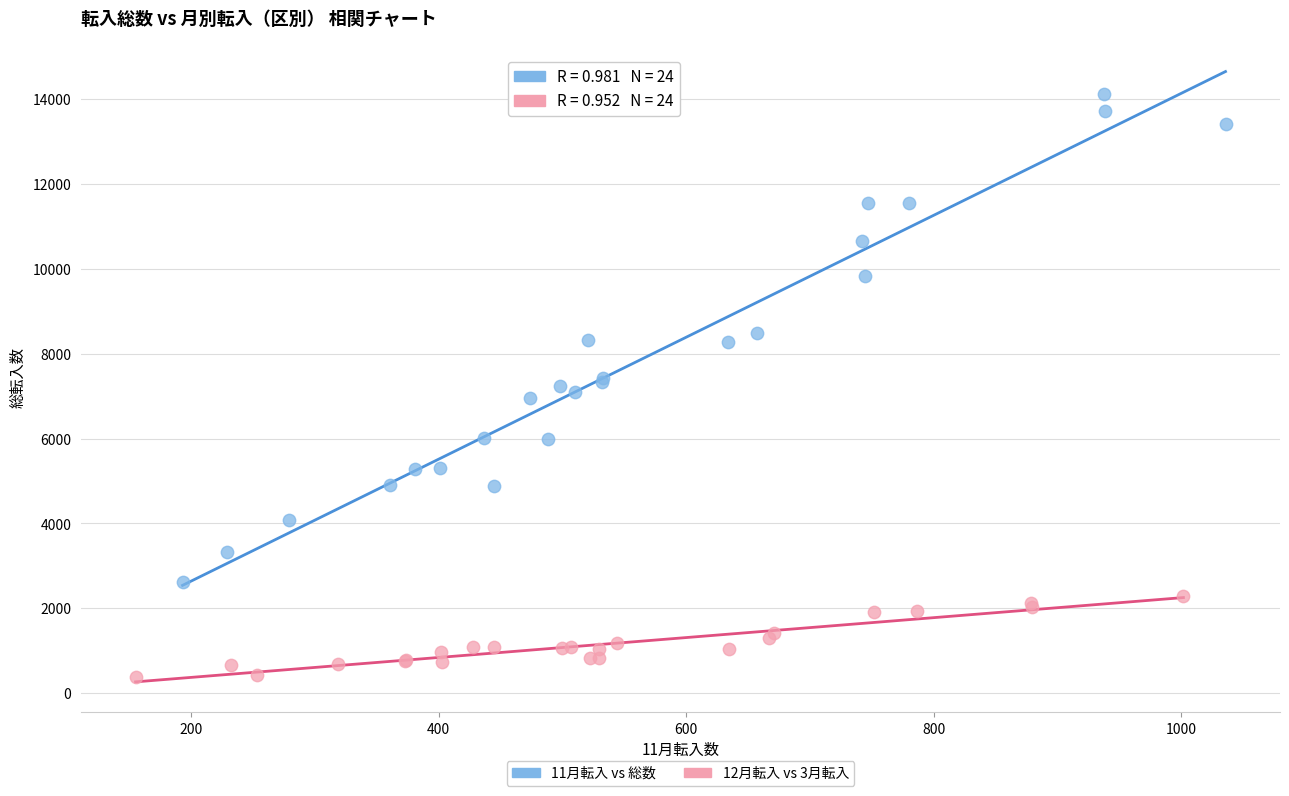

Which series has the widest spread of Y values?

11月転入 vs 総数